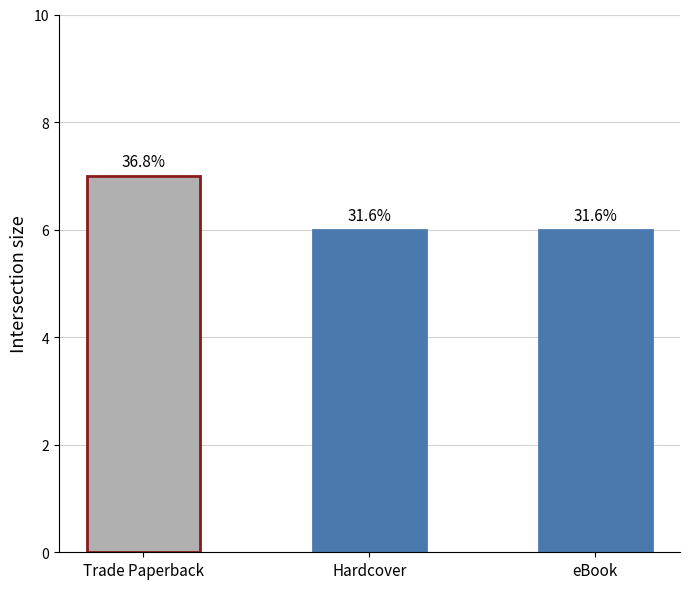

What is the approximate value at Hardcover?

6